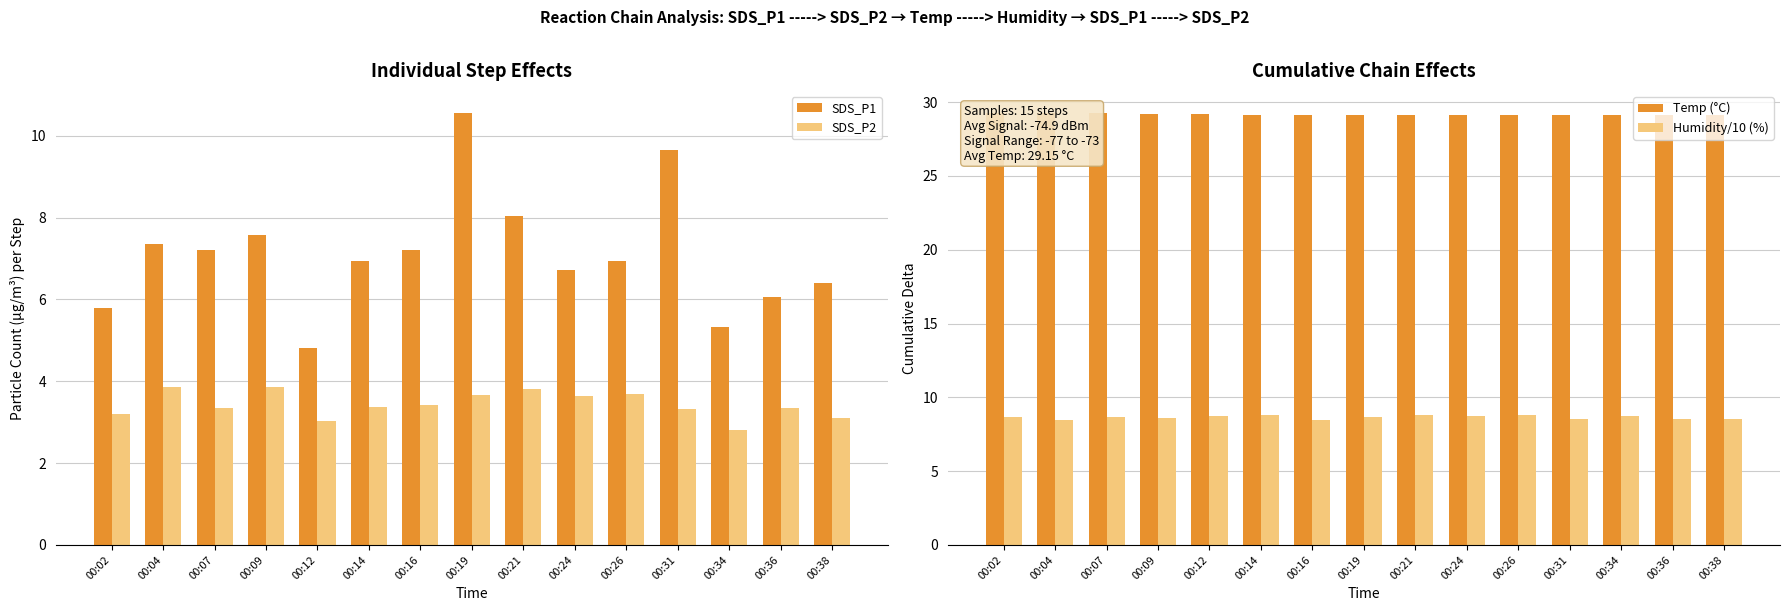

How many groups of bars are there?

15